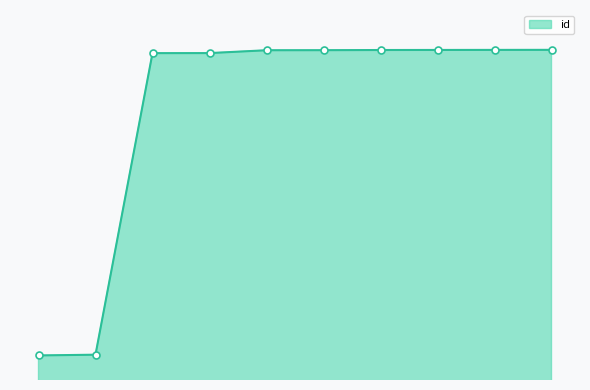

True or false: there are more than 0 points higher than both neighbors.

False